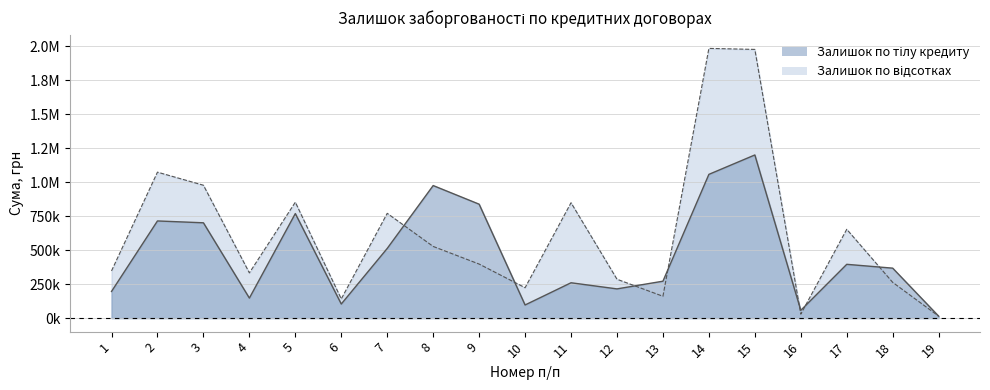

How many intersections are there between Залишок по тілу кредиту and Залишок по відсотках?

8